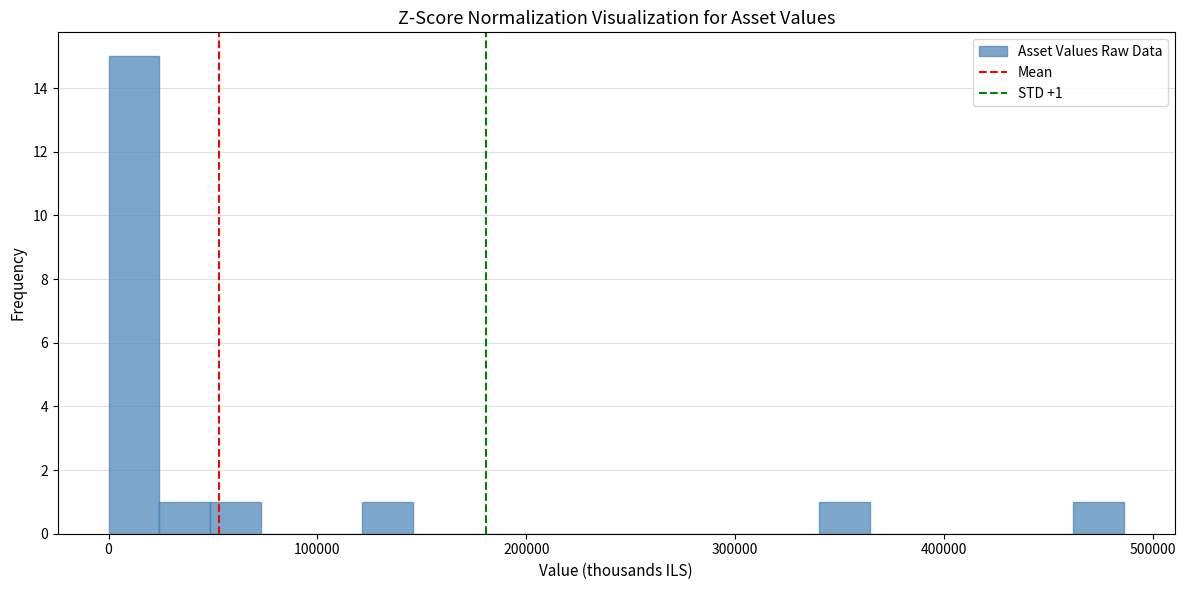

Around what value on the x-axis is the tallest bar? Give the approximate position of its centre, as read against the axis.

10000